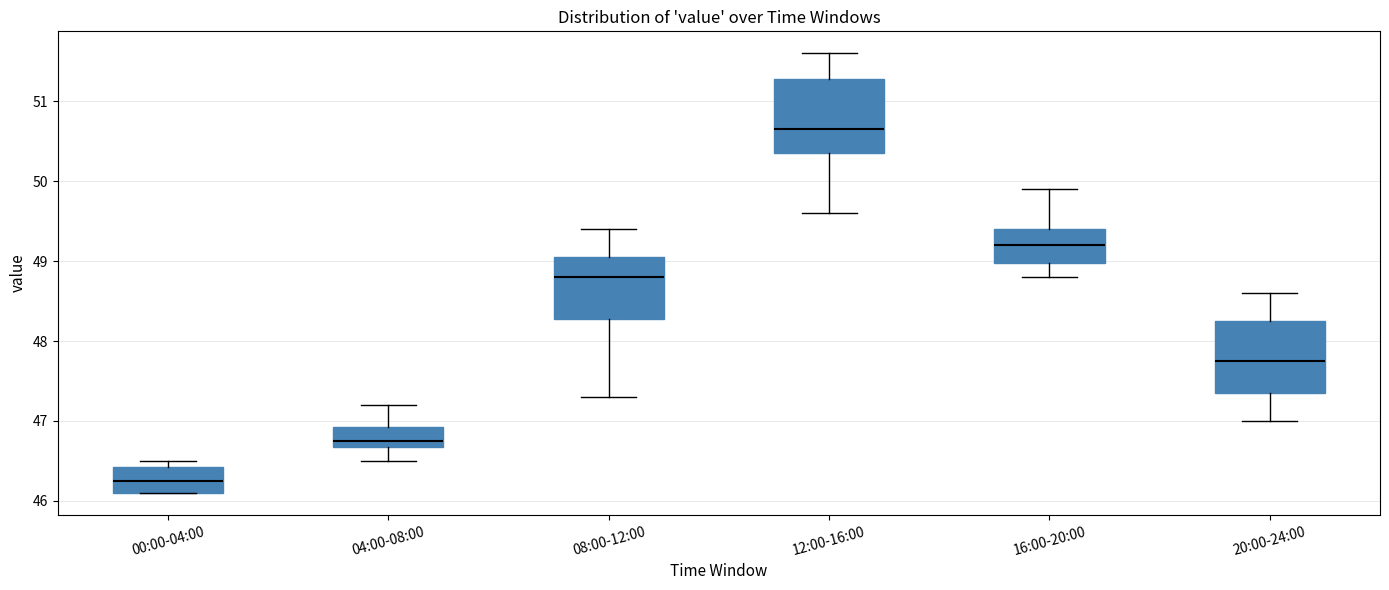

Reading left to right, read every box against the y-axis: the position of its median line, the range the box covers, and the ends of its whiskers. The values are not printed on the chart, so give them approximately, as read against the axis.

00:00-04:00: median 46.3, box 46.1 to 46.4, whiskers 46.1 to 46.5
04:00-08:00: median 46.8, box 46.7 to 46.9, whiskers 46.5 to 47.2
08:00-12:00: median 48.8, box 48.3 to 49.1, whiskers 47.3 to 49.4
12:00-16:00: median 50.7, box 50.4 to 51.3, whiskers 49.6 to 51.6
16:00-20:00: median 49.2, box 49.0 to 49.4, whiskers 48.8 to 49.9
20:00-24:00: median 47.8, box 47.4 to 48.3, whiskers 47.0 to 48.6